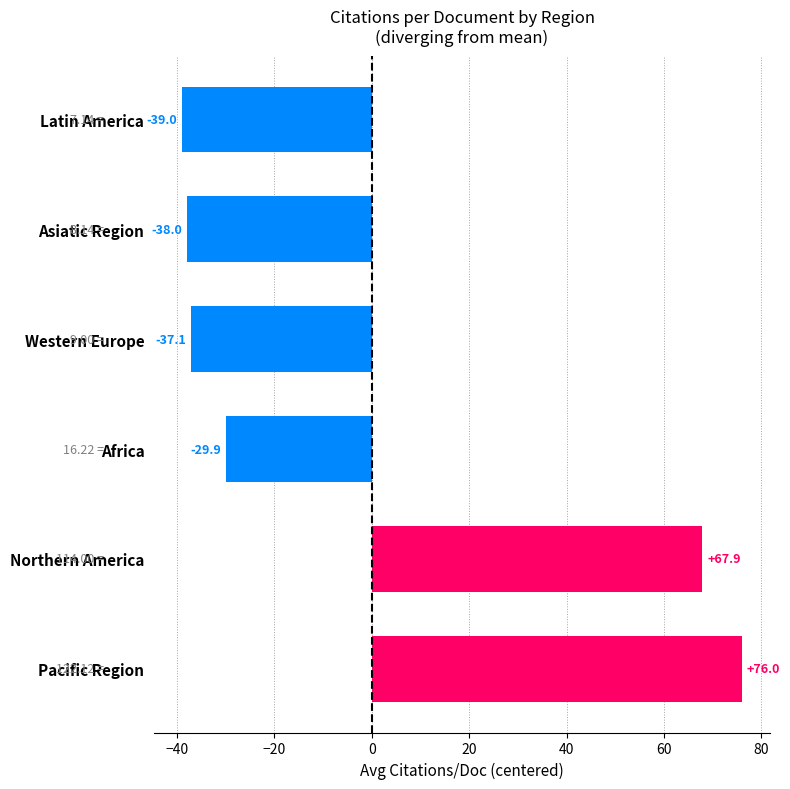

What is the difference between the values at Latin America and Western Europe?

1.9